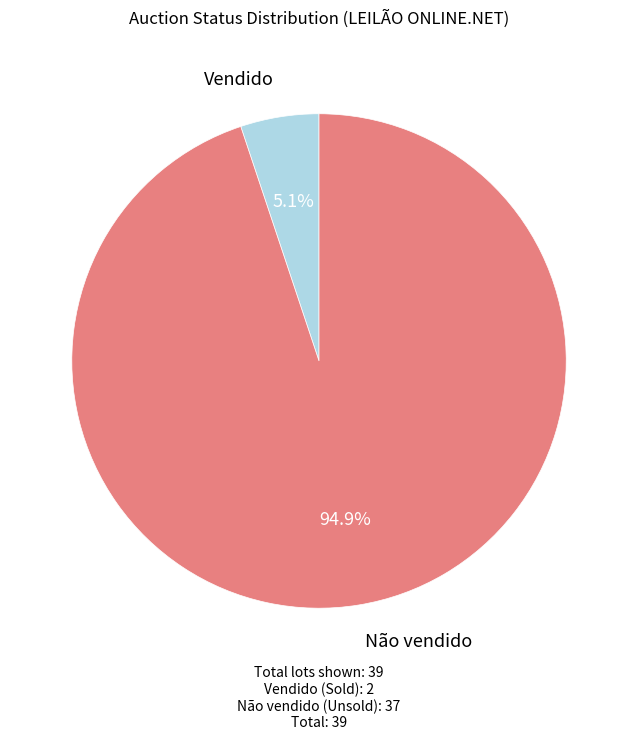

Is there a majority slice in this chart?

Yes